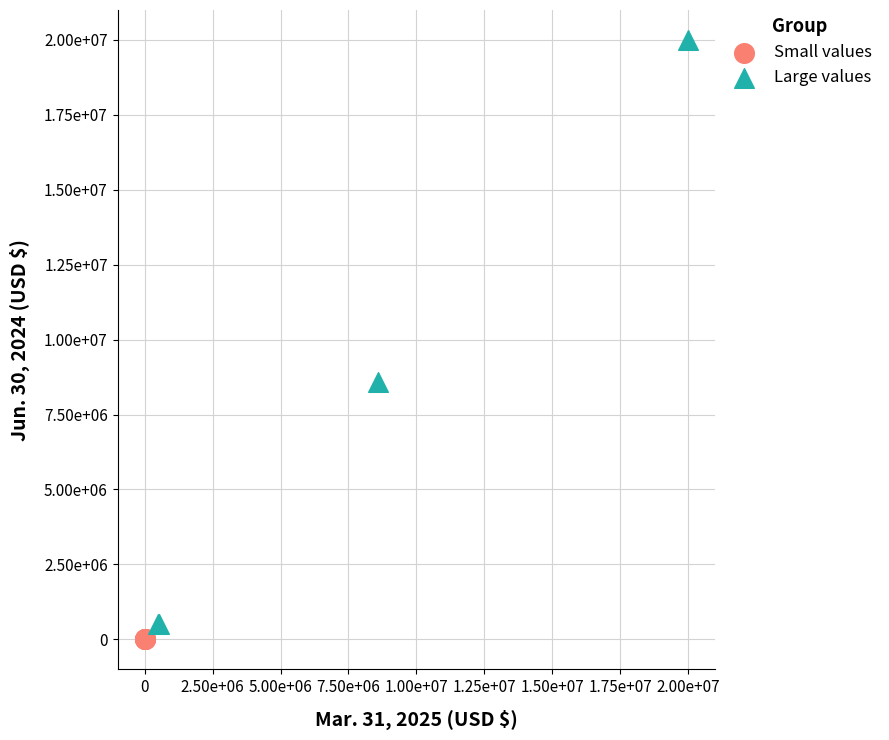

What are all the series names shown in the legend?

Small values, Large values